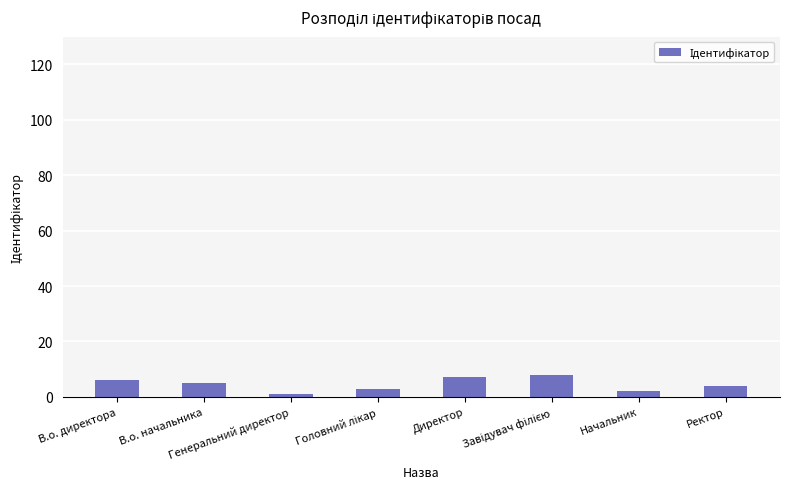

What is the difference between the second highest and second lowest values?

5